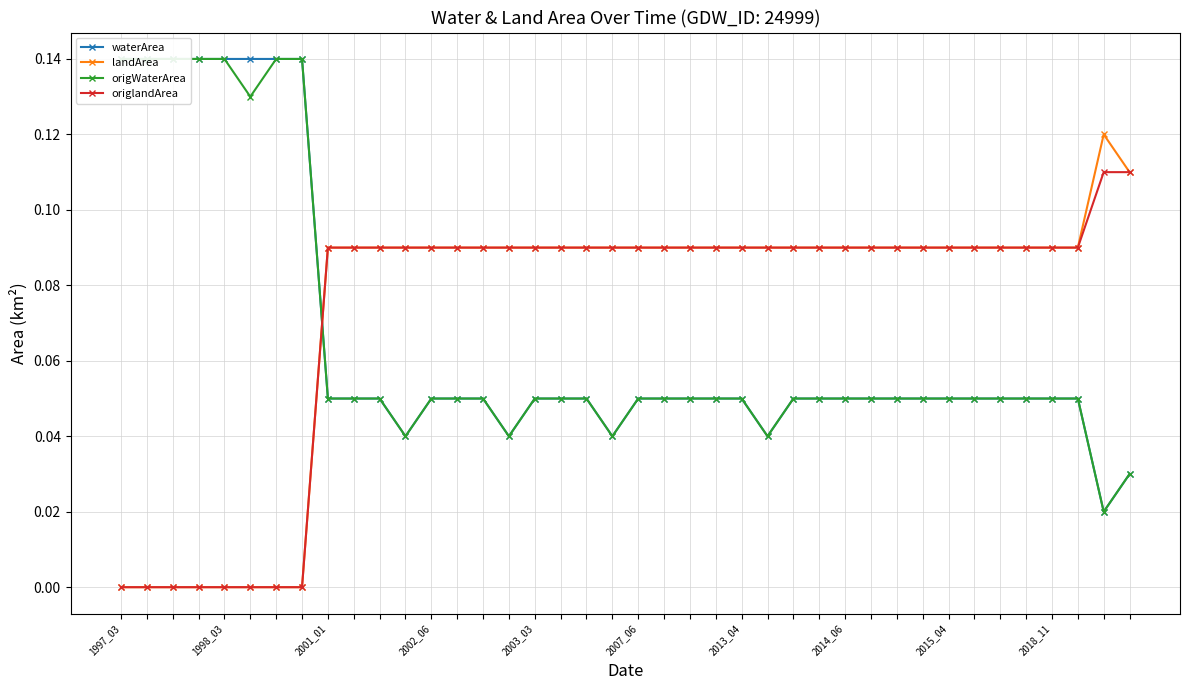

How many intersections are there between origWaterArea and origlandArea?

1